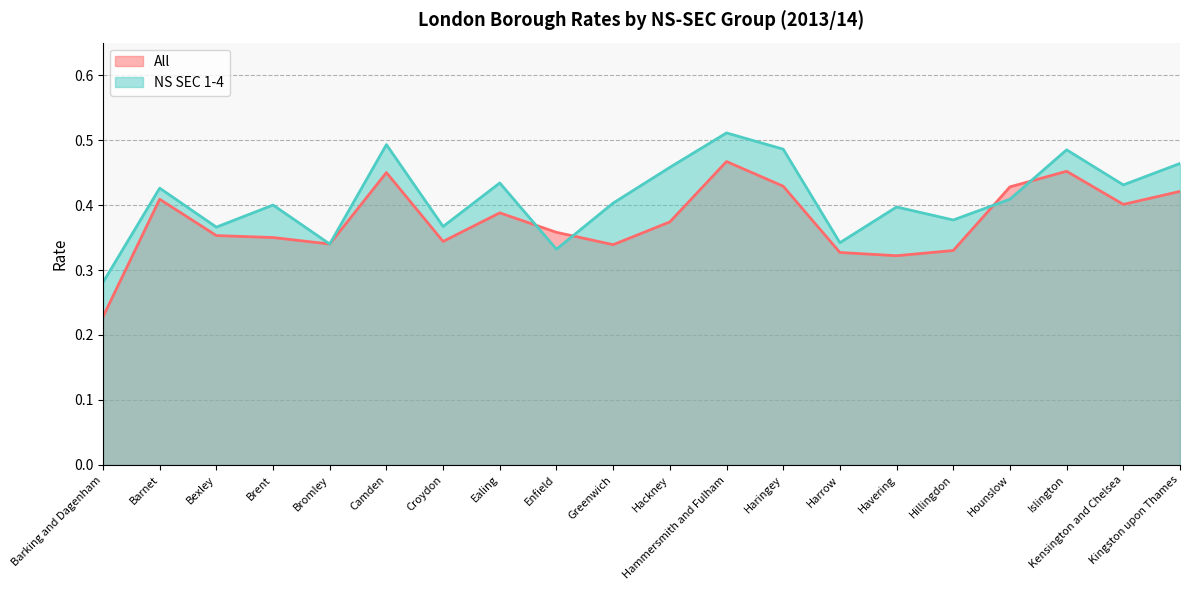

Between Brent and Havering, which is larger?

Brent